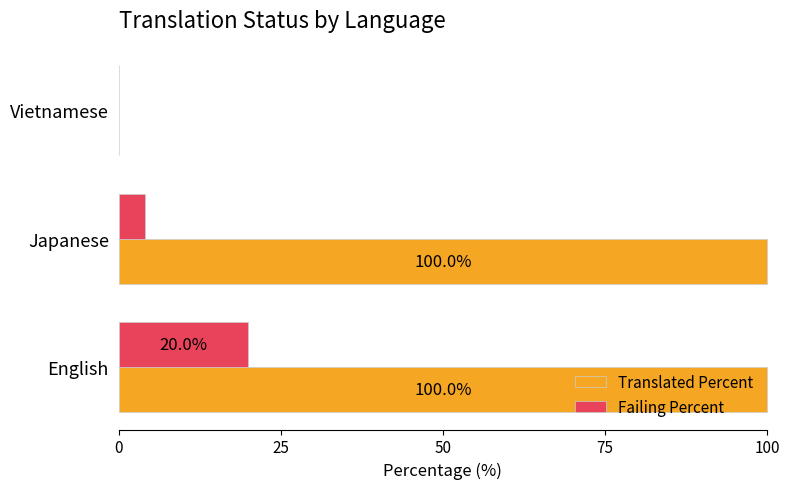

Where is Failing Percent nearest to the value 10?

Japanese